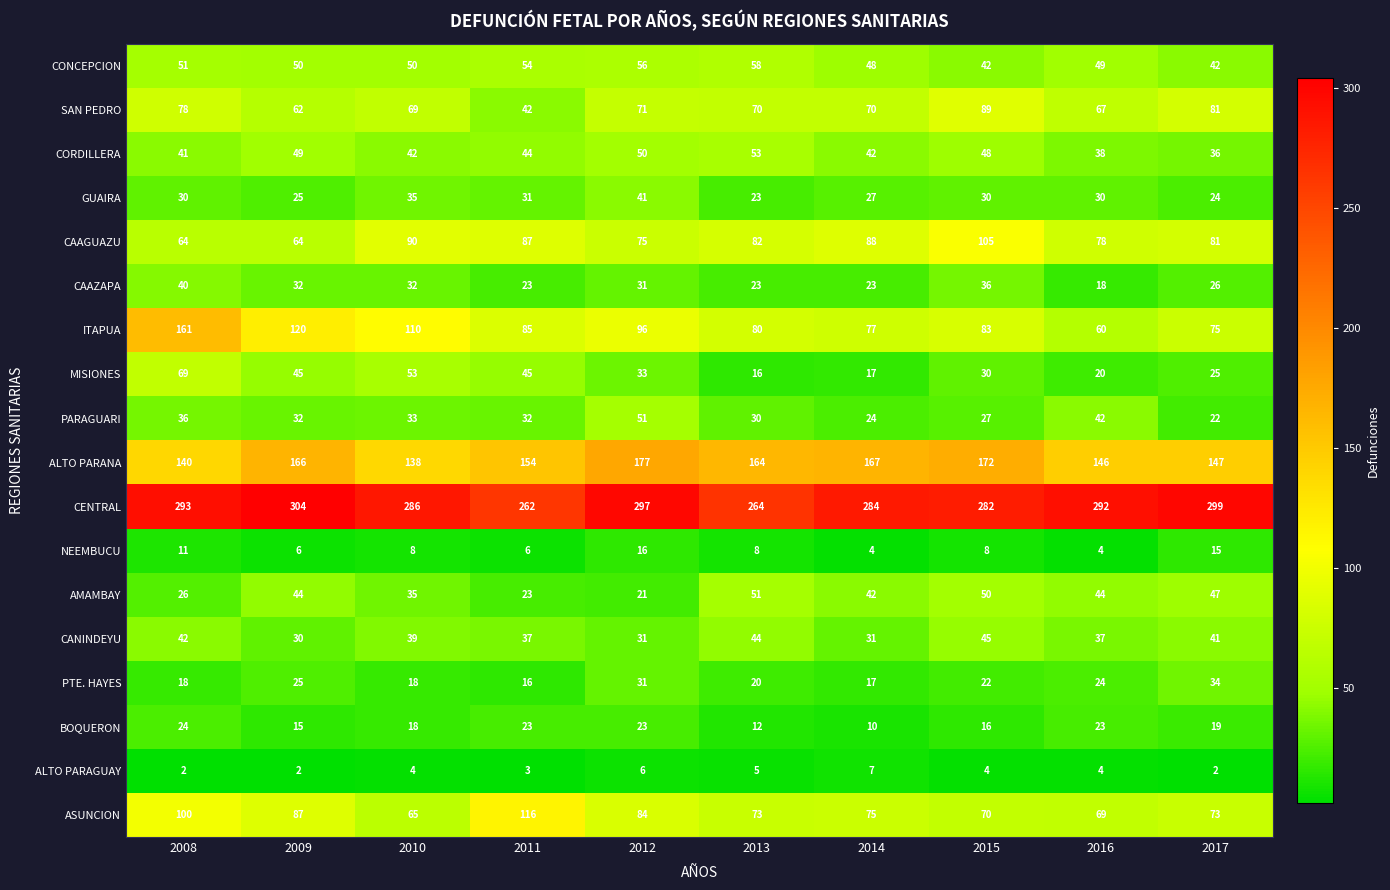

The value of CAAZAPA at 2015 is 60. True or false?

False